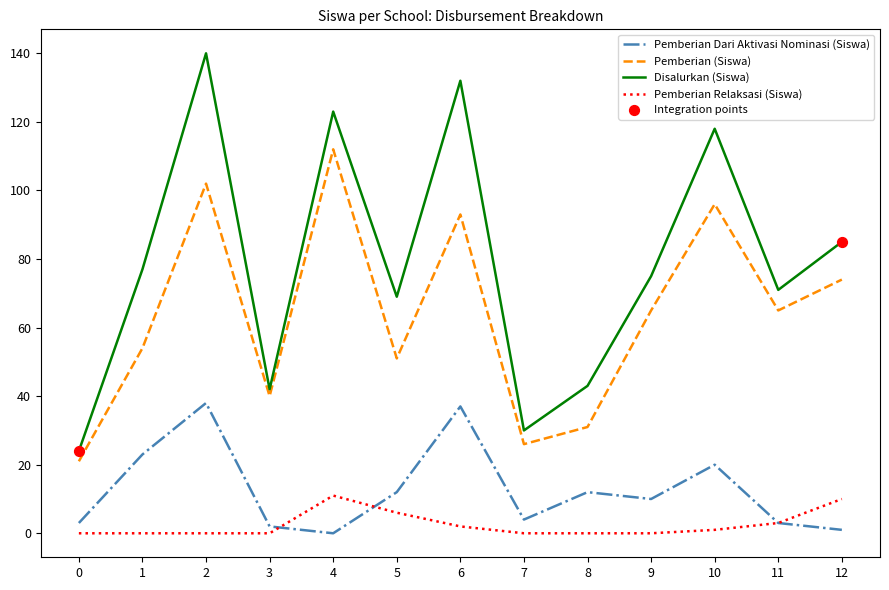

Which series changed the most between 6 and 11?

Disalurkan (Siswa)